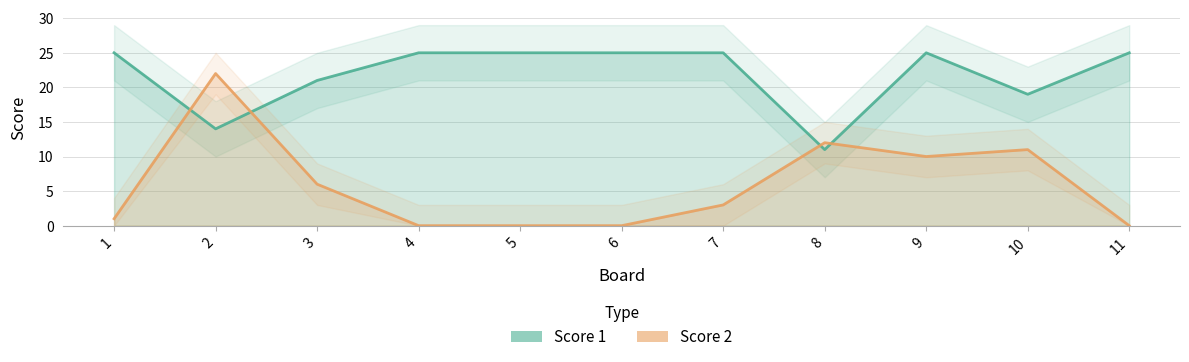

Is it true that Score 1 equals 7 at 3?

False